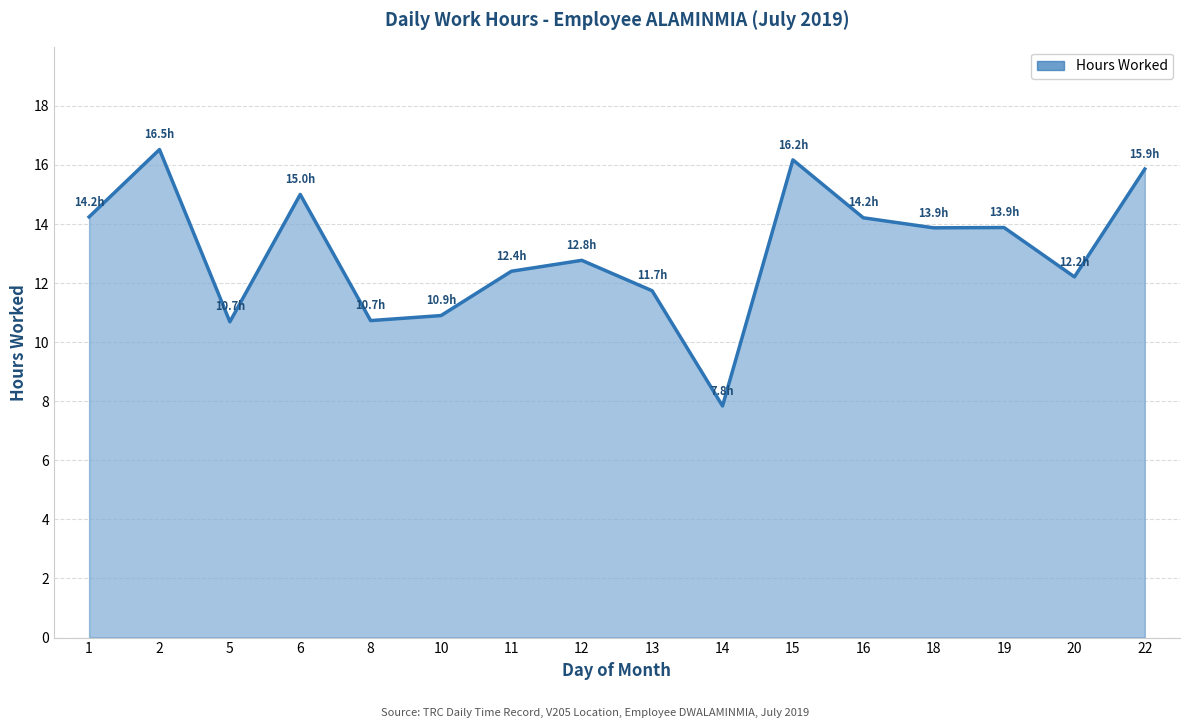

What is the minimum value shown in the chart?

7.8